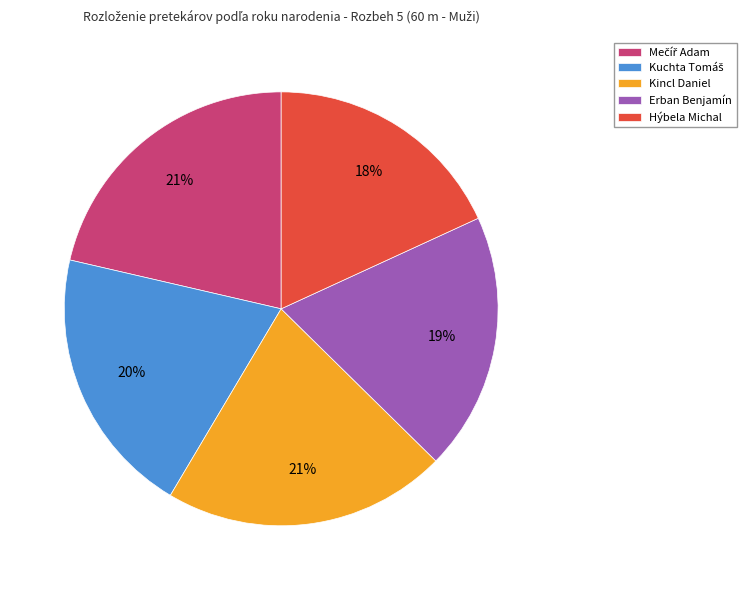

What is the smallest slice in the pie chart?

Hýbela Michal